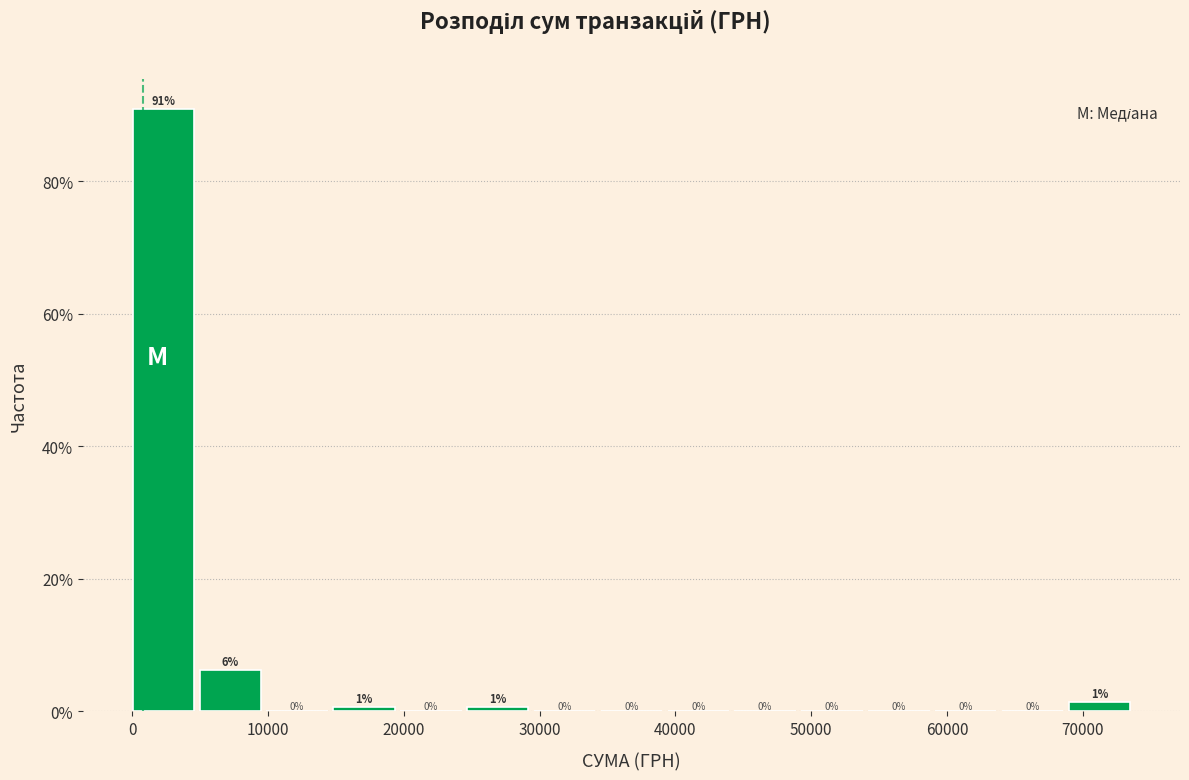

Over which range of the x-axis is the bar tallest?

0 to 5000